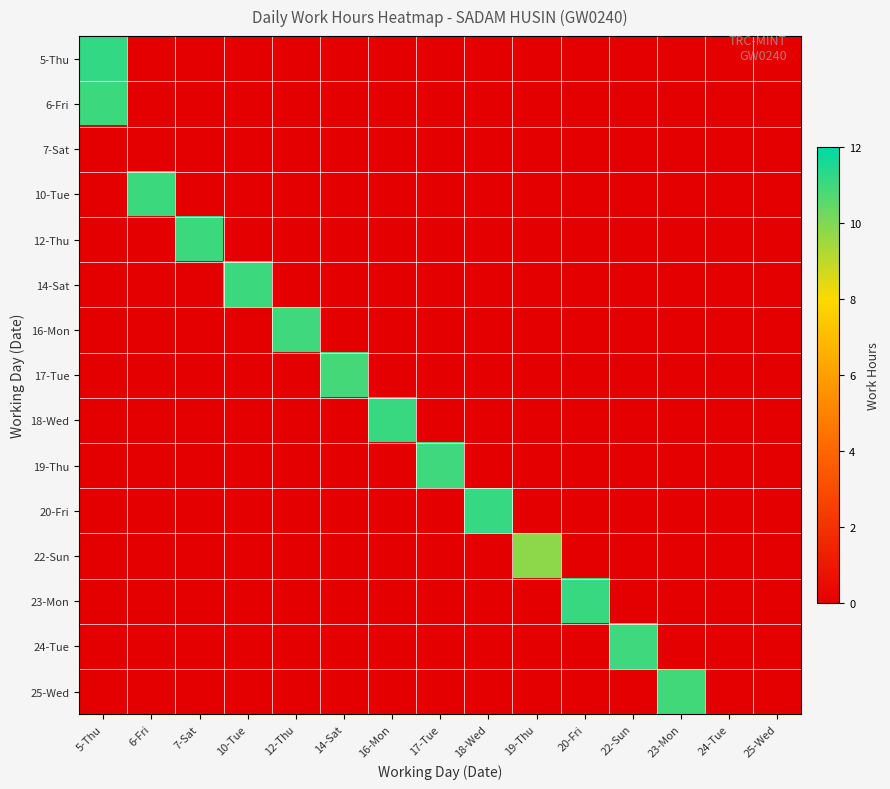

Which series has the largest range (max minus min)?

5-Thu